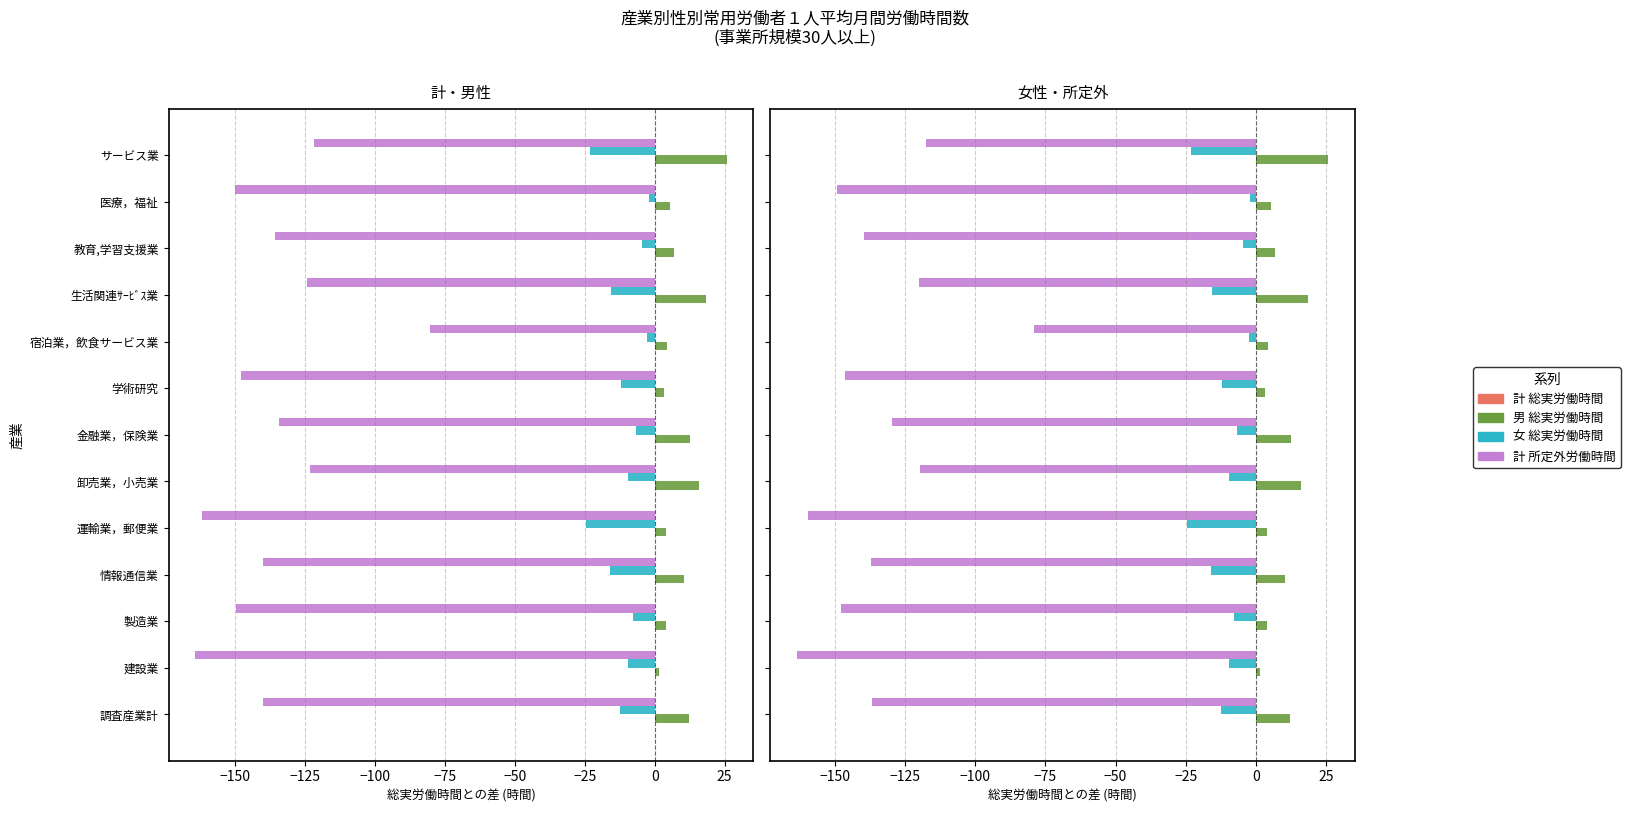

The value of 計 所定外労働時間 at 学術研究 is -42.5. True or false?

False